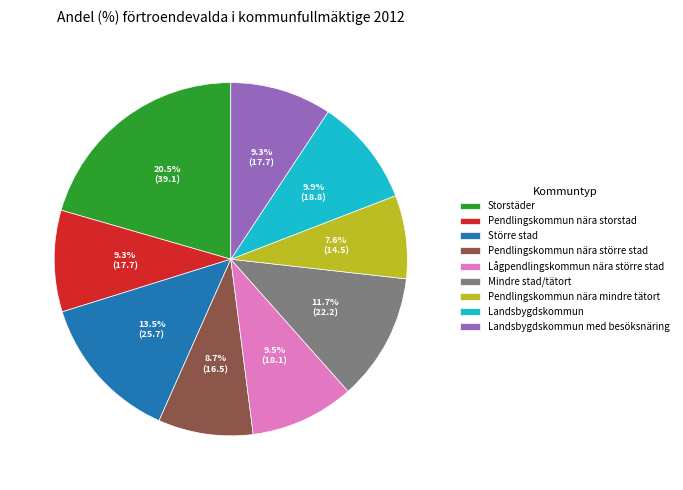

What portion of the pie excludes Pendlingskommun nära mindre tätort?

92.4%